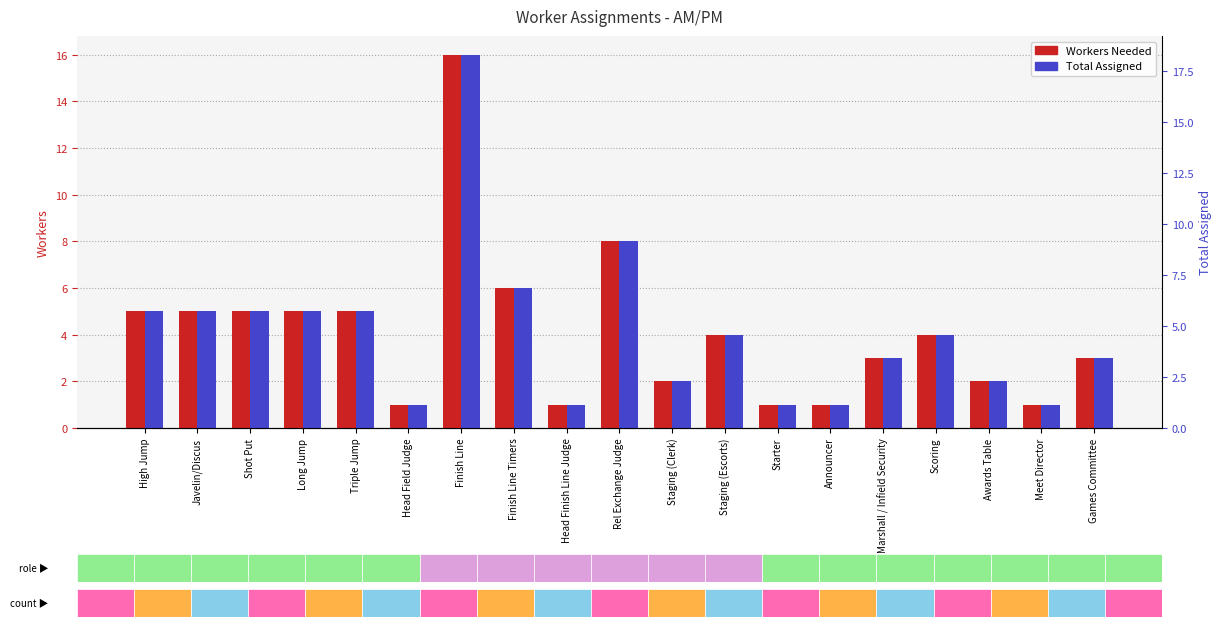

At which category is the sum across all series the highest?

Finish Line